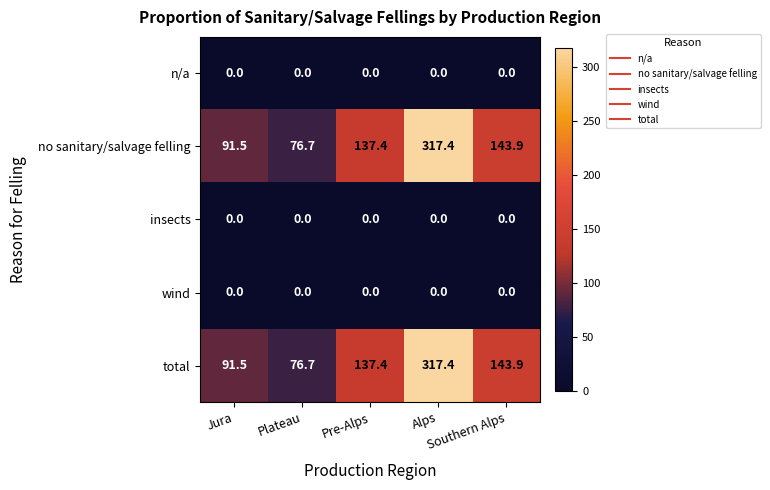

What is the average value of the no sanitary/salvage felling series?

153.4